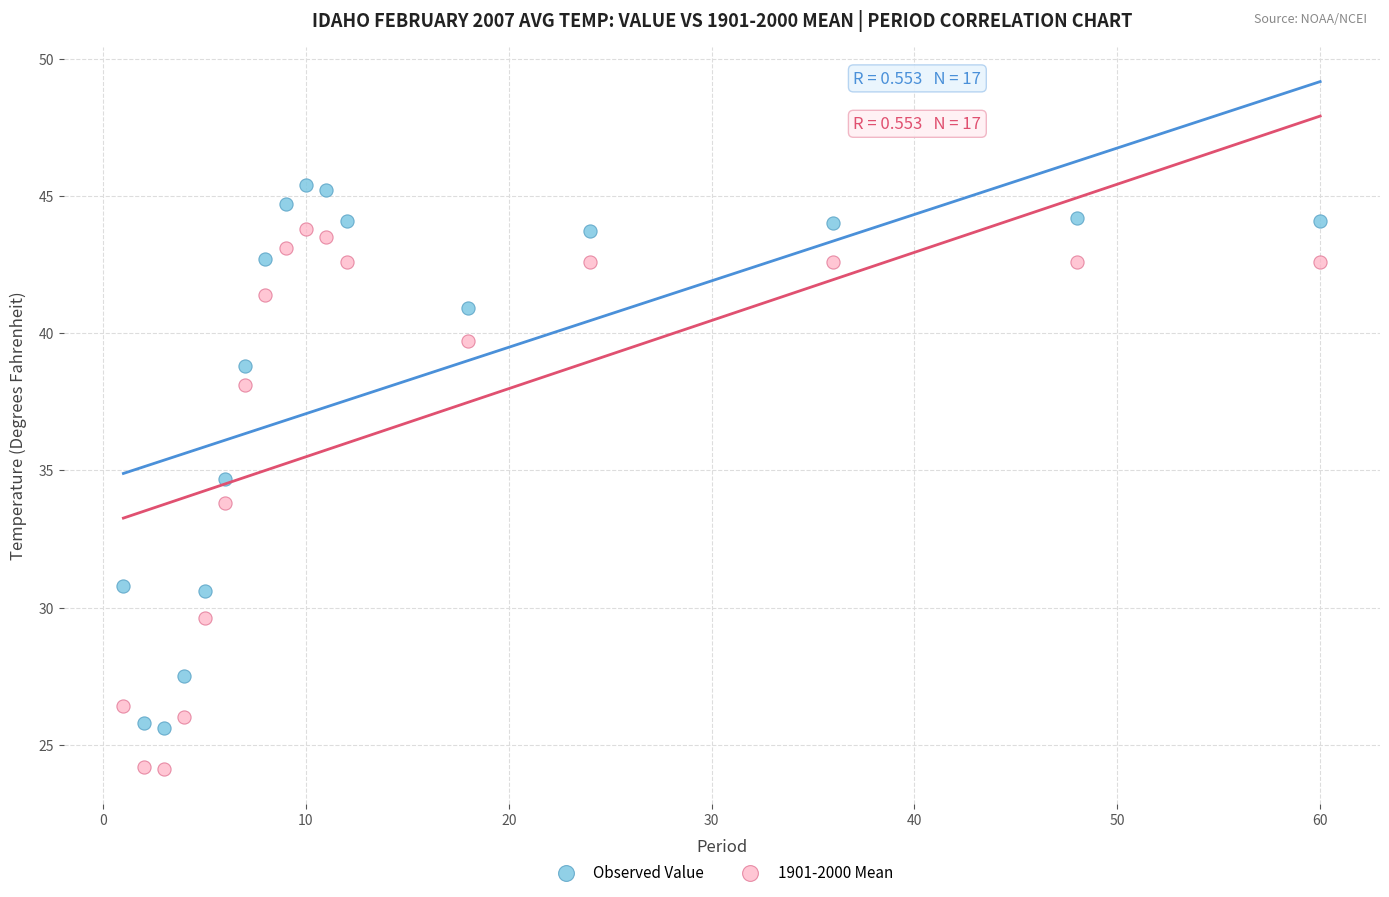

Across all data points, what is the range of X values (max minus min)?

59.0